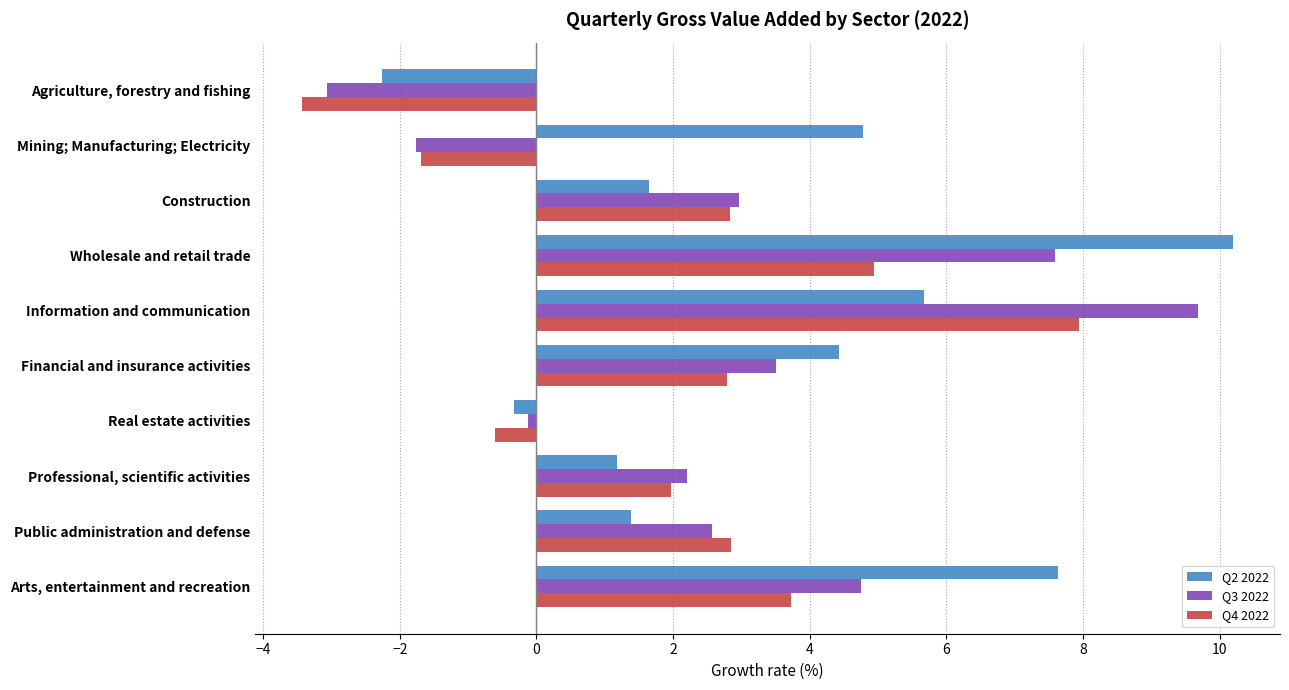

Which series has the largest total across all categories?

Q2 2022